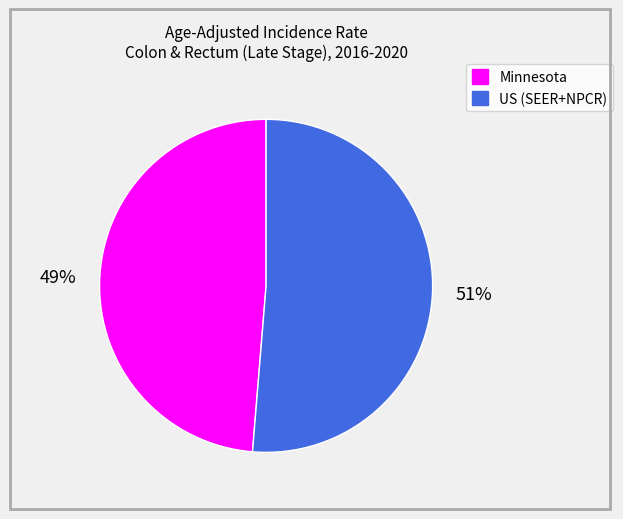

True or false: US (SEER+NPCR) accounts for 51% of the total.

True